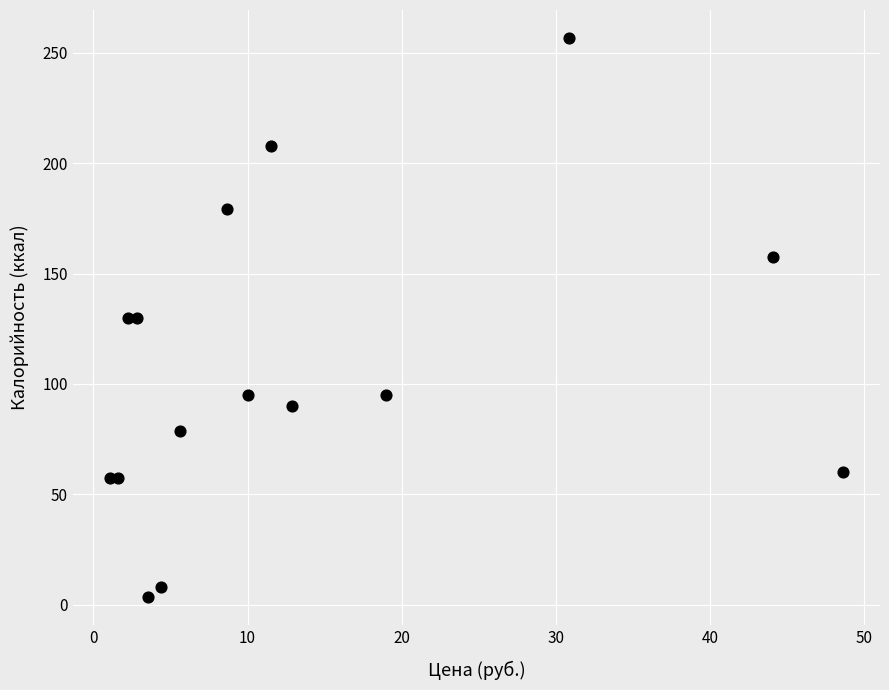

What is the range of Y values (max minus min)?

253.3